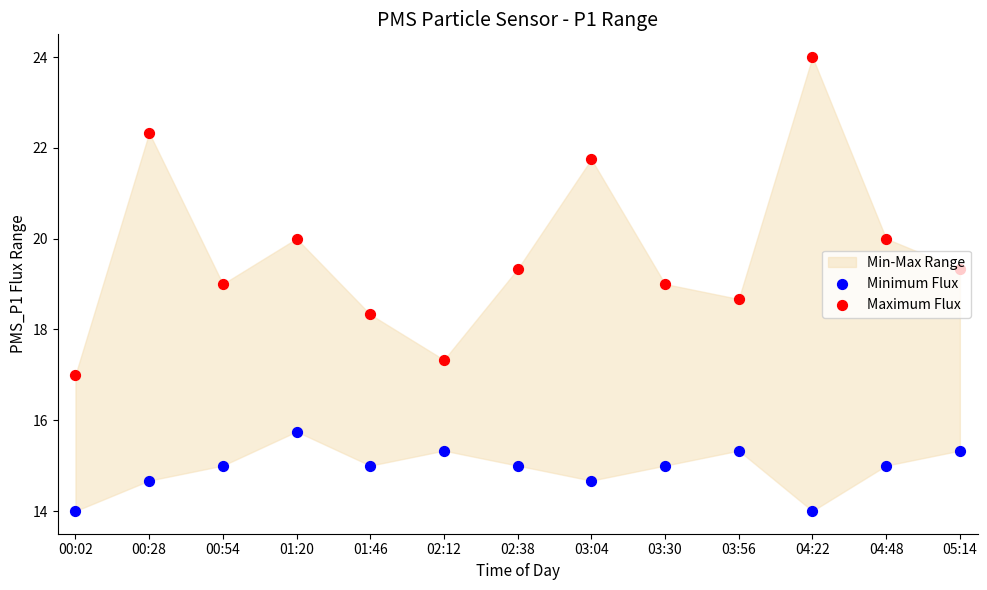

At which category is the sum across all series the highest?

04:22